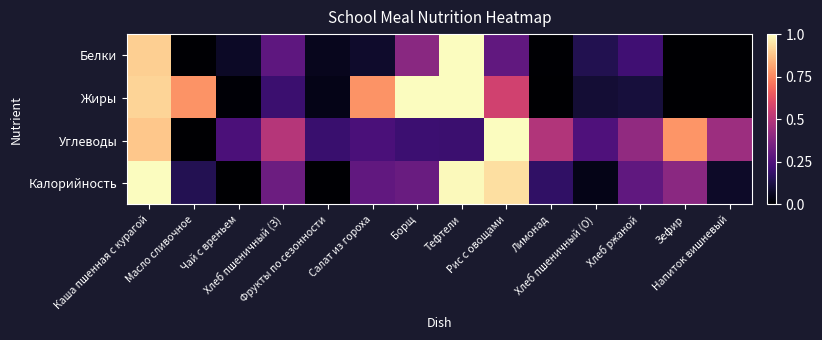

Reading left to right, transcribe all the data shown in this chart.

Белки: Каша пшенная с курагой=0.9	Масло сливочное=0.0	Чай с вреньем=0.1	Хлеб пшеничный (З)=0.3	Фрукты по сезонности=0.1	Салат из гороха=0.1	Борщ=0.4	Тефтели=1.0	Рис с овощами=0.3	Лимонад=0.0	Хлеб пшеничный (О)=0.1	Хлеб ржаной=0.2	Зефир=0.0	Напиток вишневый=0.0
Жиры: Каша пшенная с курагой=0.9	Масло сливочное=0.8	Чай с вреньем=0.0	Хлеб пшеничный (З)=0.2	Фрукты по сезонности=0.0	Салат из гороха=0.8	Борщ=1.0	Тефтели=1.0	Рис с овощами=0.6	Лимонад=0.0	Хлеб пшеничный (О)=0.1	Хлеб ржаной=0.1	Зефир=0.0	Напиток вишневый=0.0
Углеводы: Каша пшенная с курагой=0.9	Масло сливочное=0.0	Чай с вреньем=0.2	Хлеб пшеничный (З)=0.5	Фрукты по сезонности=0.2	Салат из гороха=0.2	Борщ=0.2	Тефтели=0.2	Рис с овощами=1.0	Лимонад=0.5	Хлеб пшеничный (О)=0.2	Хлеб ржаной=0.4	Зефир=0.8	Напиток вишневый=0.4
Калорийность: Каша пшенная с курагой=1.0	Масло сливочное=0.1	Чай с вреньем=0.0	Хлеб пшеничный (З)=0.3	Фрукты по сезонности=0.0	Салат из гороха=0.3	Борщ=0.3	Тефтели=1.0	Рис с овощами=0.9	Лимонад=0.2	Хлеб пшеничный (О)=0.0	Хлеб ржаной=0.3	Зефир=0.4	Напиток вишневый=0.1